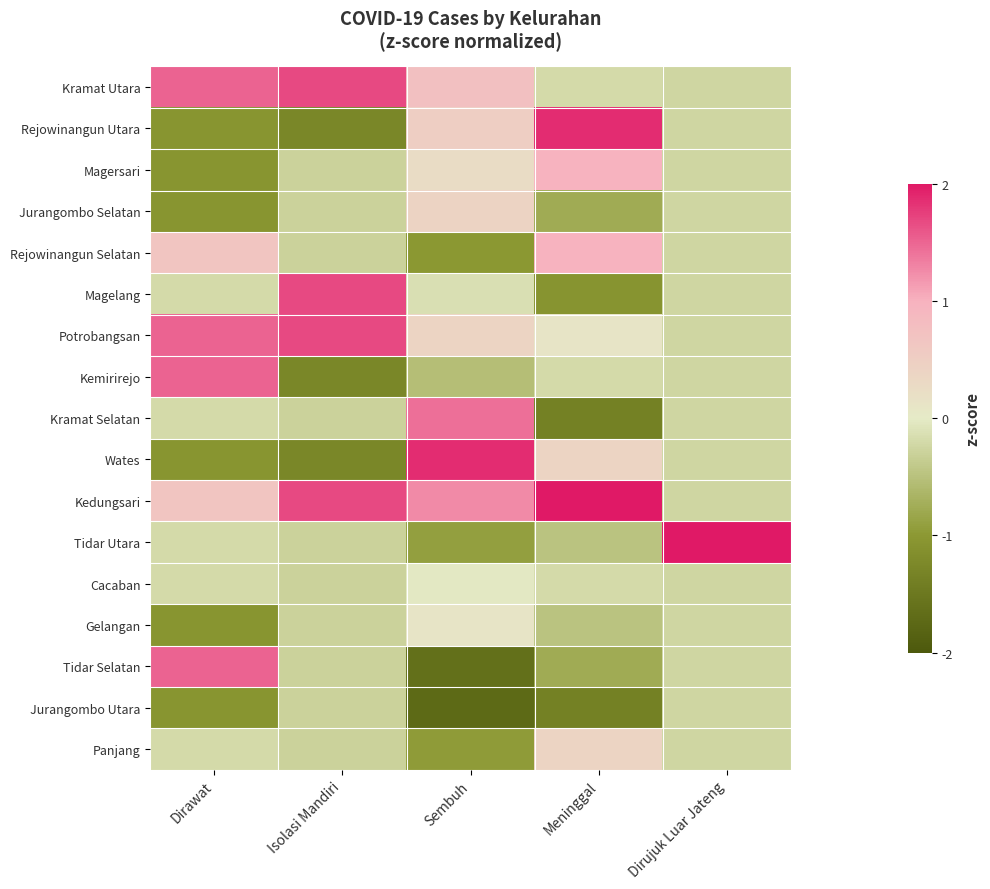

What is the spread (max minus min) of values at Isolasi Mandiri?

3.0